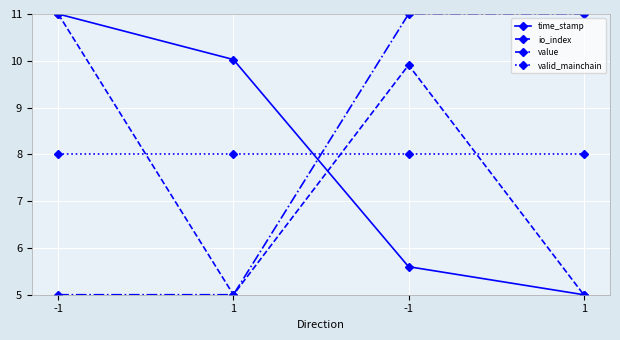

Does the chart have visible grid lines?

Yes